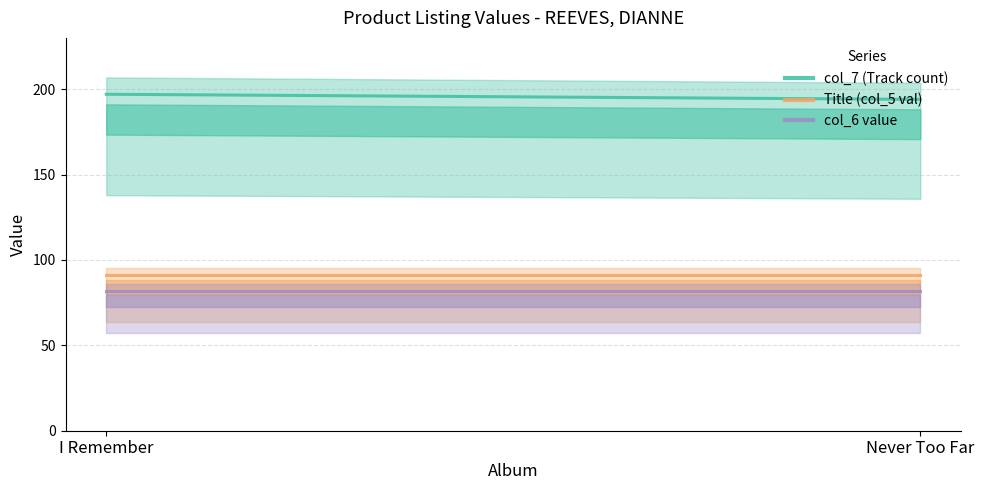

The Title series shows 156 at Never Too Far. True or false?

False